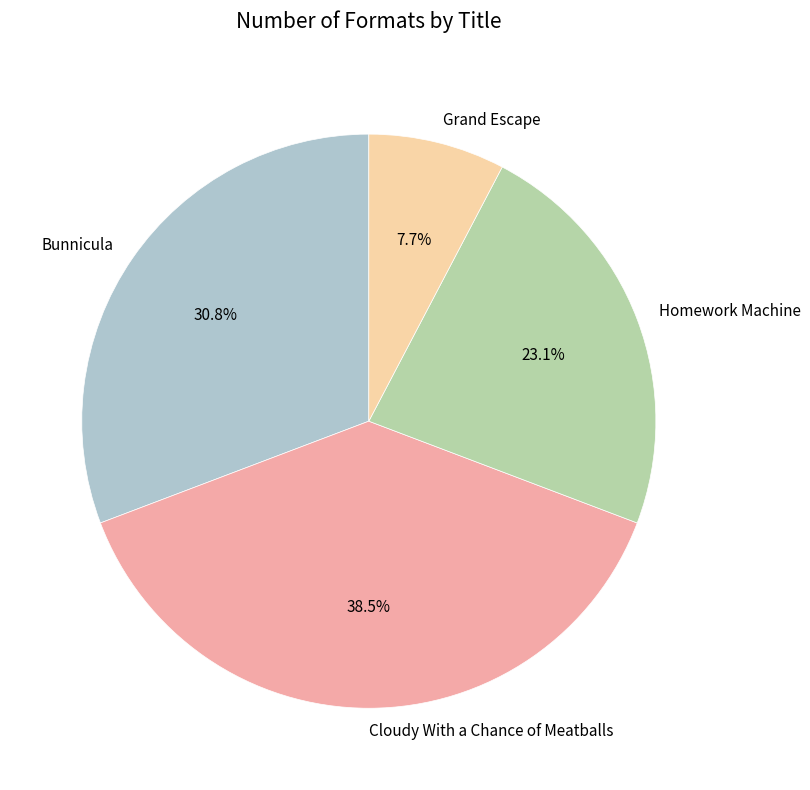

Is Grand Escape the majority of the pie?

No